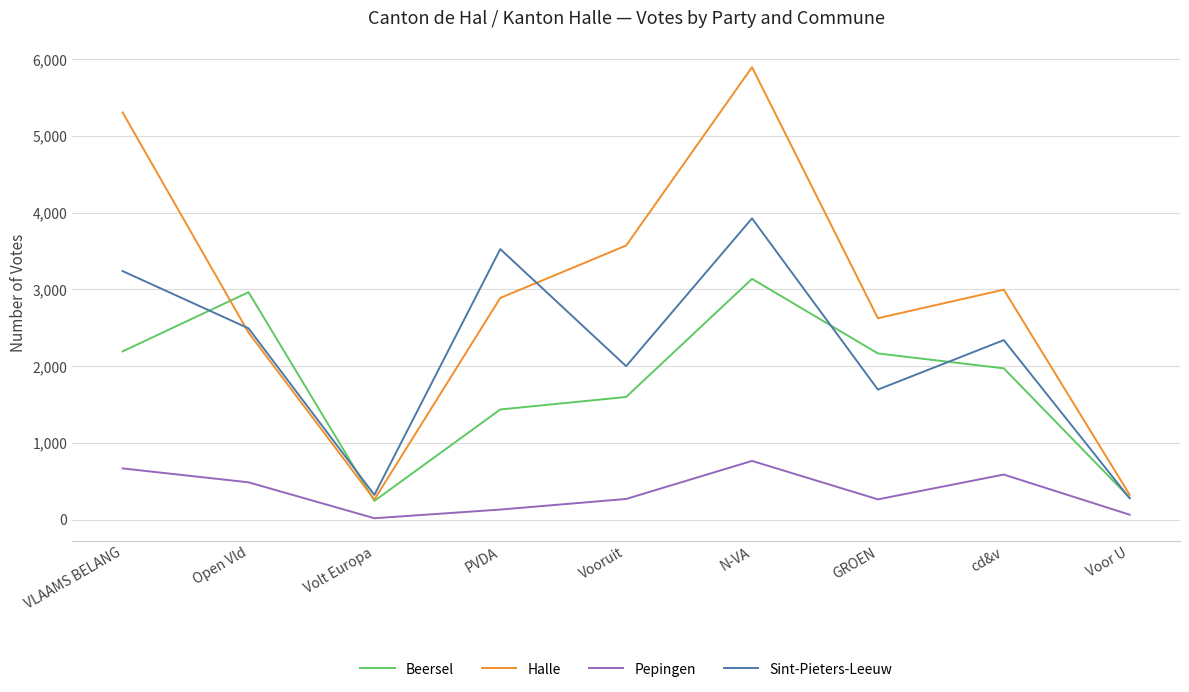

What value does the Pepingen series have at N-VA?

766